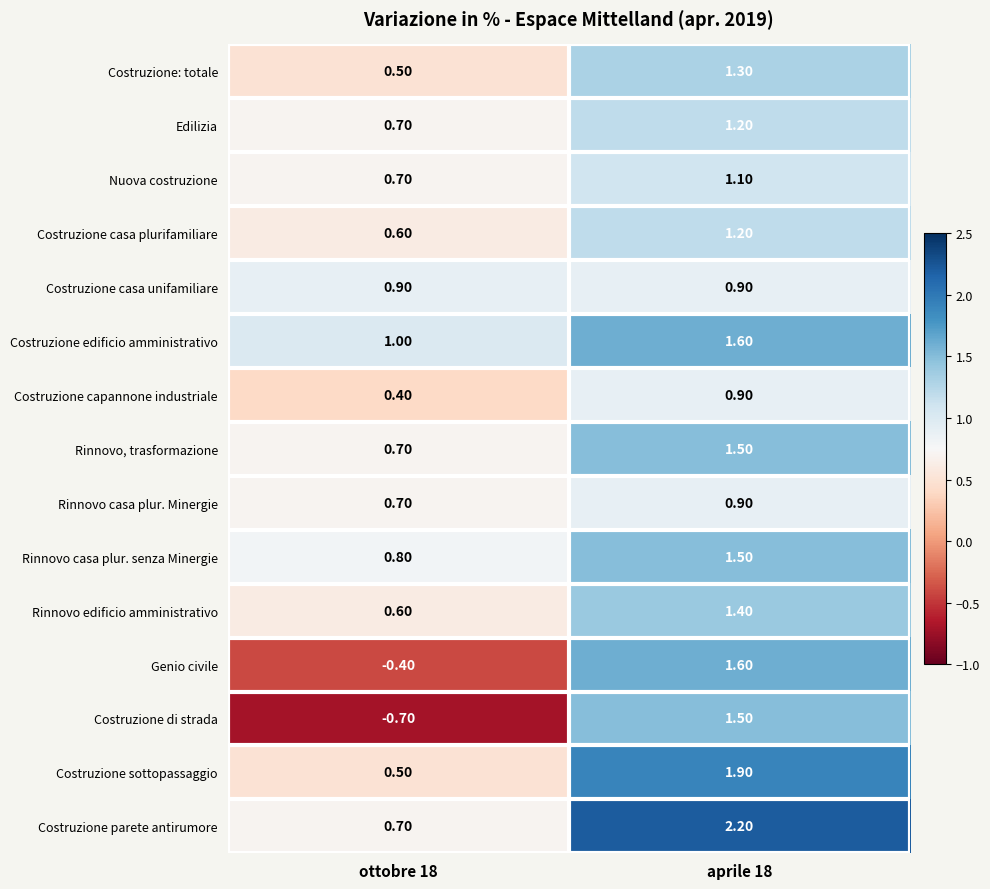

Is the value of Costruzione casa unifamiliare at ottobre 18 greater than the value of Costruzione: totale at ottobre 18?

Yes